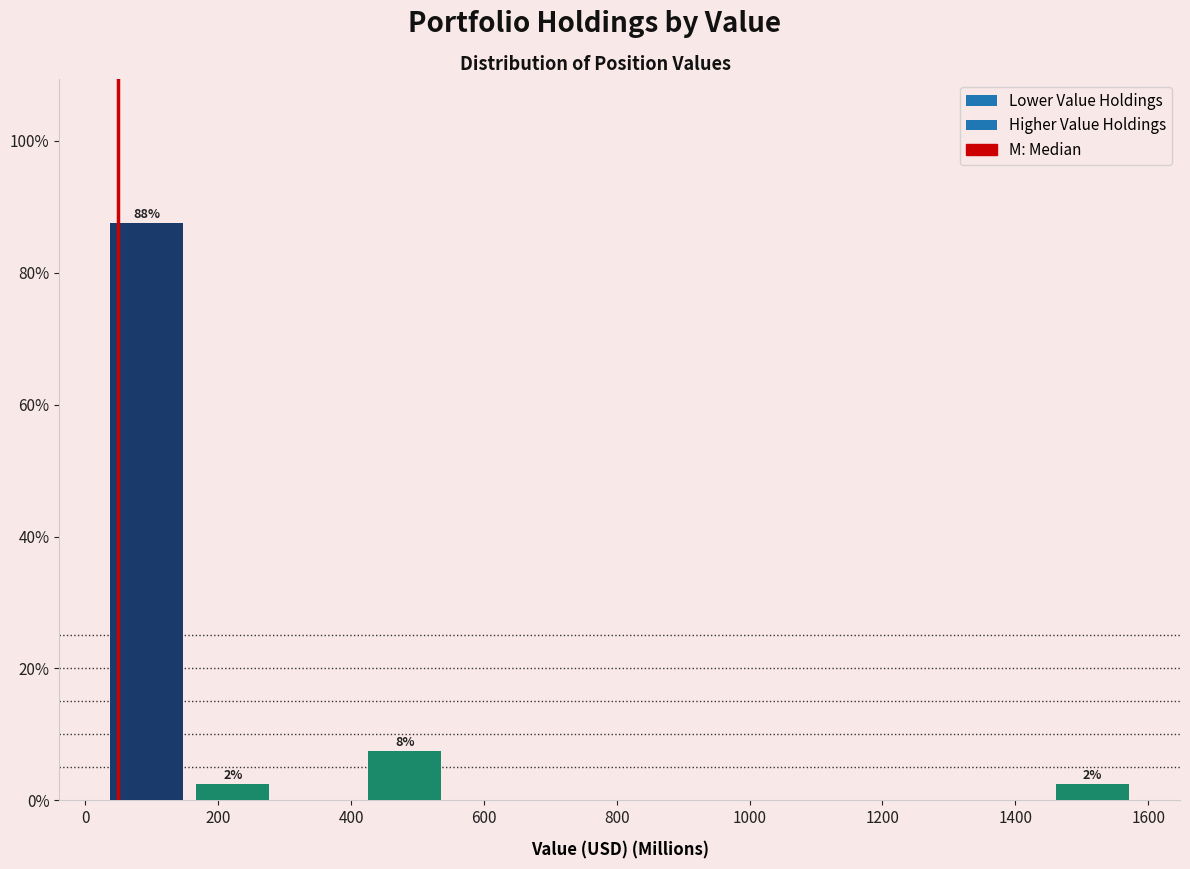

Which range on the x-axis has the tallest bar?

20 to 160